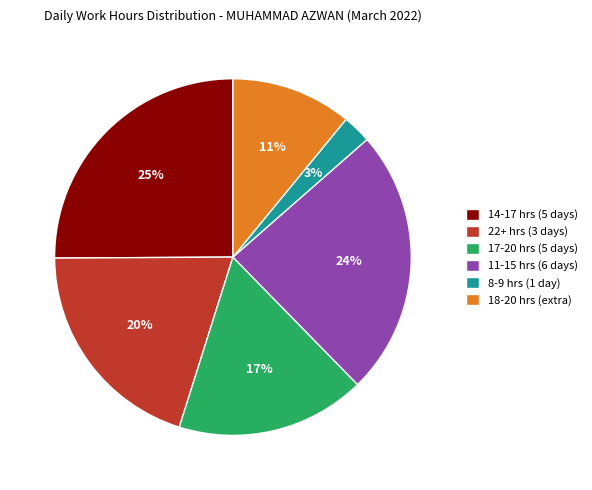

Do 8-9 hrs (1 day) and 18-20 hrs (extra) together represent more than half of the pie?

No